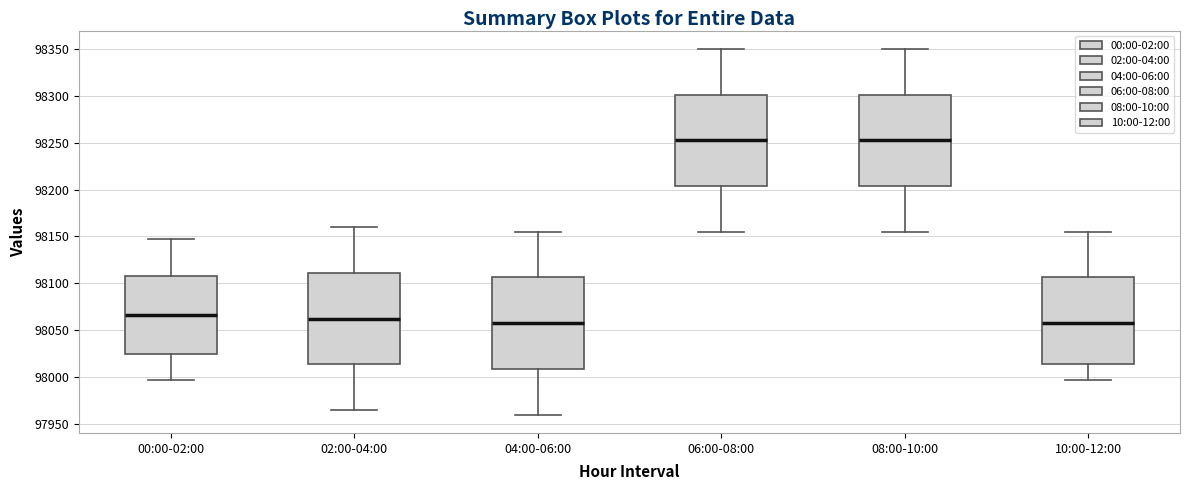

Reading left to right, transcribe this box plot: for each box, give where its median line is, the range the box spans, and where its two whiskers end, as read against the y-axis. The values are not printed on the chart, so give them approximately, as read against the axis.

00:00-02:00: median 98065, box 98025 to 98105, whiskers 97995 to 98150
02:00-04:00: median 98065, box 98015 to 98110, whiskers 97965 to 98160
04:00-06:00: median 98060, box 98010 to 98105, whiskers 97960 to 98155
06:00-08:00: median 98255, box 98205 to 98300, whiskers 98155 to 98350
08:00-10:00: median 98255, box 98205 to 98300, whiskers 98155 to 98350
10:00-12:00: median 98060, box 98015 to 98105, whiskers 97995 to 98155